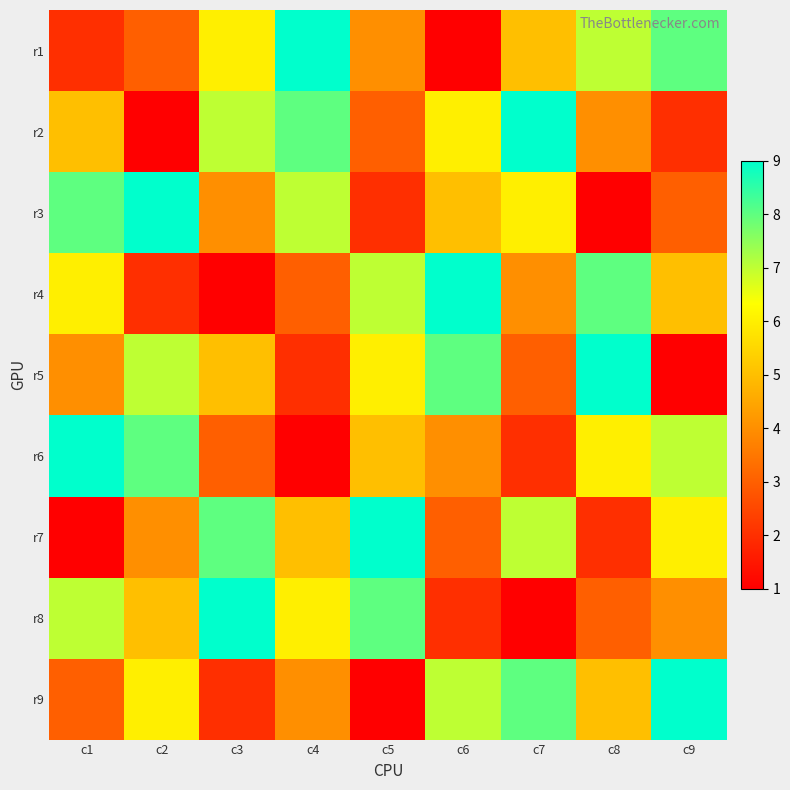

What is the spread (max minus min) of values at c8?

8